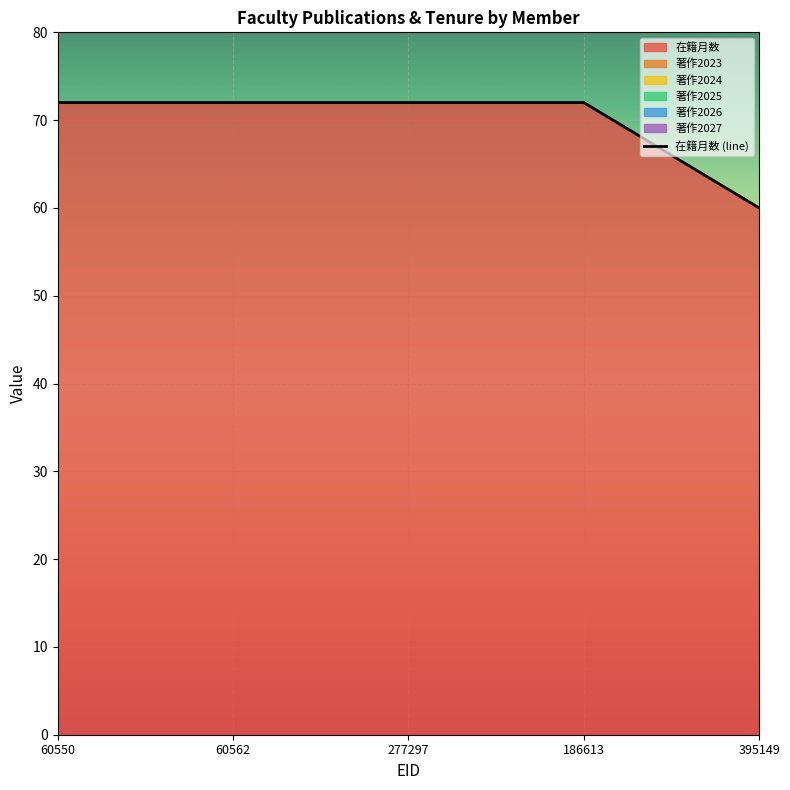

What is the value of the 1st point from the left?

72